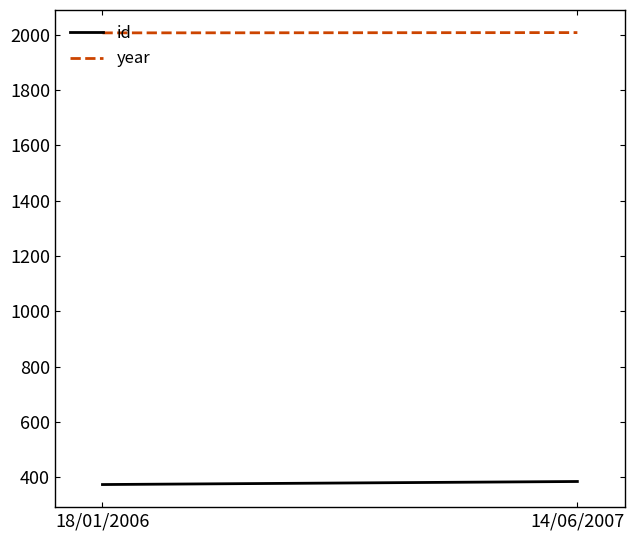

The id series shows 504 at 18/01/2006. True or false?

False